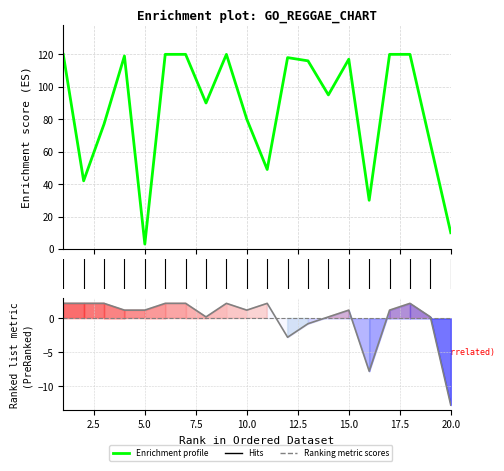

How many values in the Enrichment profile series are below 116?

10